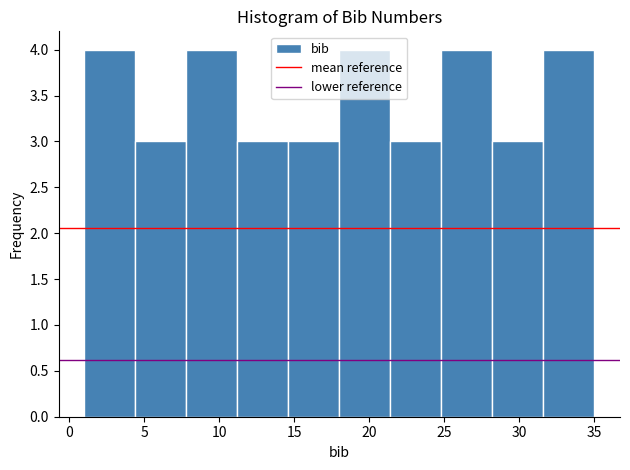

Reading left to right, transcribe this chart: for each bar, give the range it covers on the x-axis and its height. Neither the bar edges nor the heights are printed on the chart, so give them approximately, as read against the axes.

1.0 to 4.4: 4
4.4 to 7.8: 3
7.8 to 11.2: 4
11.2 to 14.6: 3
14.6 to 18.0: 3
18.0 to 21.4: 4
21.4 to 24.8: 3
24.8 to 28.2: 4
28.2 to 31.6: 3
31.6 to 35.0: 4